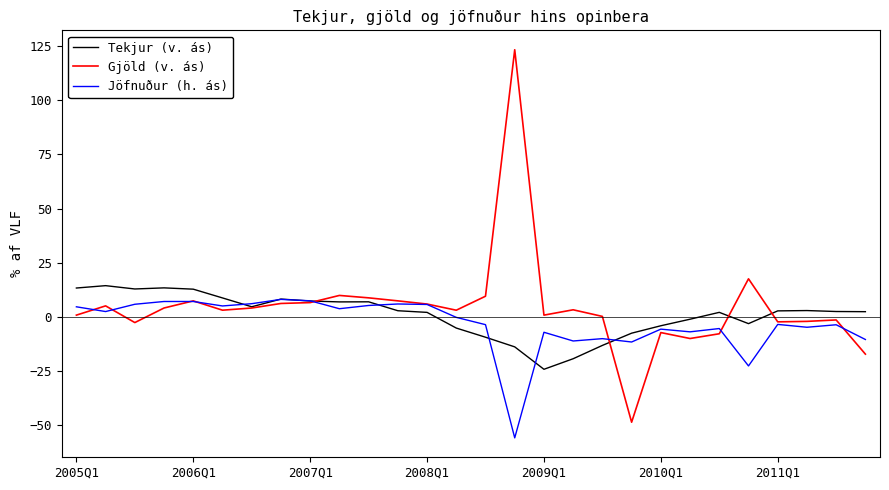

What is the maximum value for Jöfnuður (h. ás)?

8.1